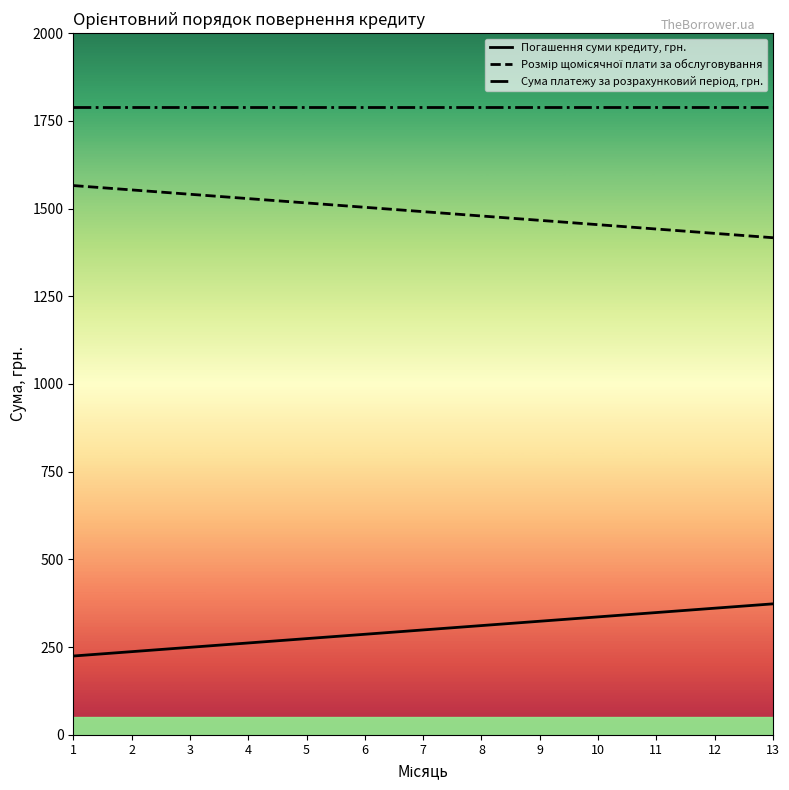

What is the total value across all series at 10?

3580.1